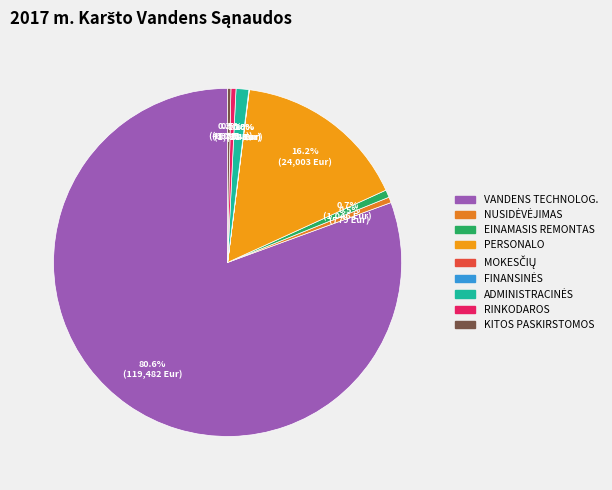

How many segments does this pie chart have?

9